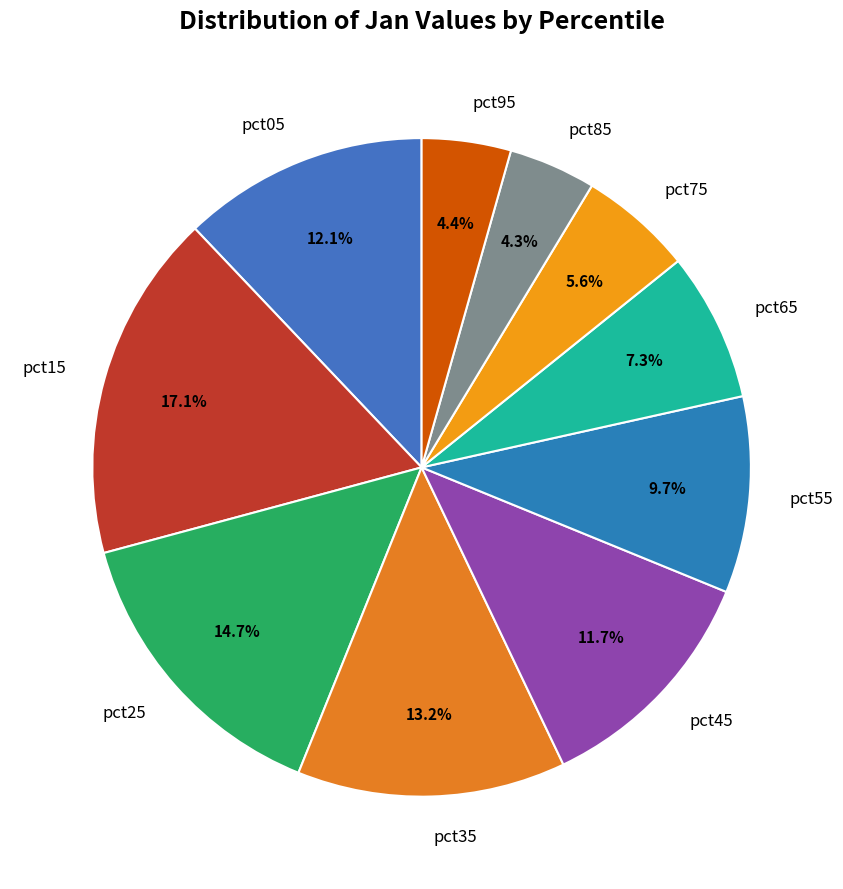

How many segments does this pie chart have?

10